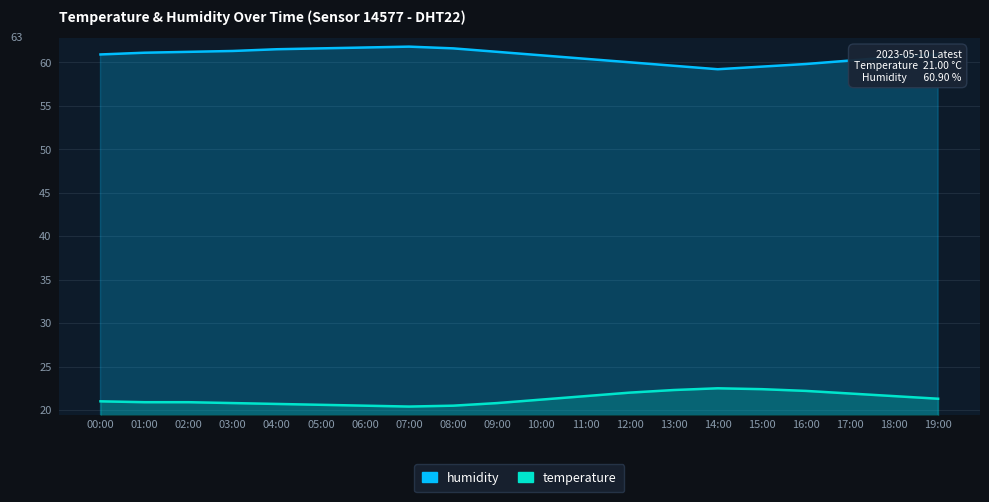

List the series in order of their peak value, lowest first.

temperature, humidity